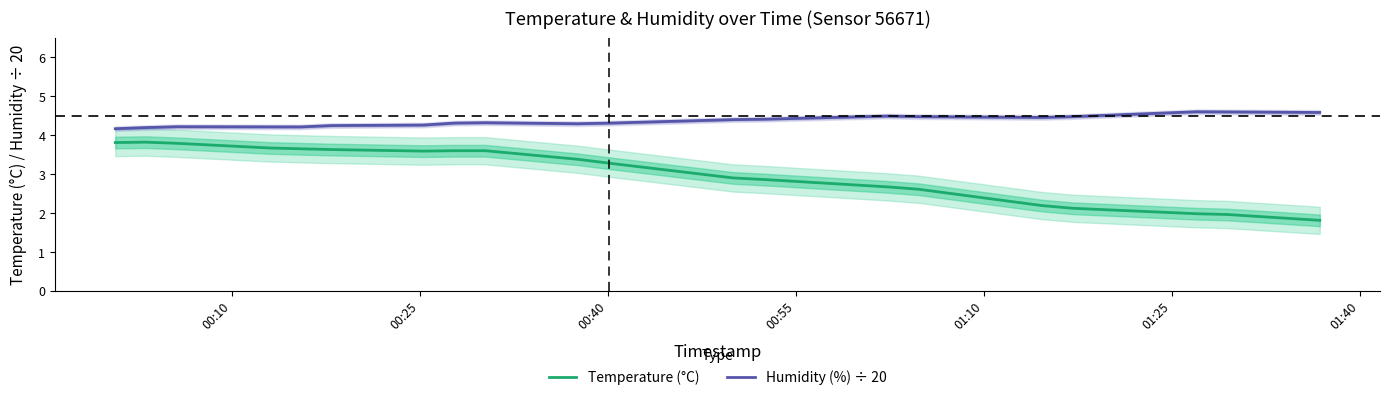

What is the maximum value for Temperature (°C)?

3.8